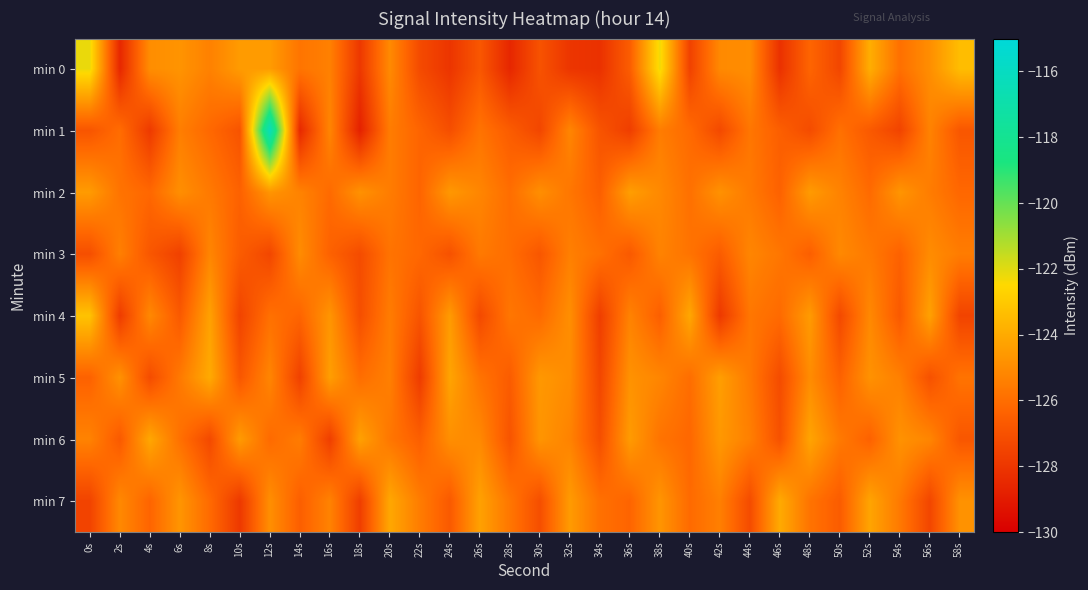

Reading left to right, extract all data points from this chart.

min 0: 0s=-122.2	2s=-128.5	4s=-124.9	6s=-124.7	8s=-125.4	10s=-124.5	12s=-124.5	14s=-125.8	16s=-125.4	18s=-127.9	20s=-125.1	22s=-127.2	24s=-128.0	26s=-126.8	28s=-128.6	30s=-126.9	32s=-128.0	34s=-128.2	36s=-126.6	38s=-122.3	40s=-127.6	42s=-125.1	44s=-124.9	46s=-128.2	48s=-126.3	50s=-127.4	52s=-123.9	54s=-125.9	56s=-124.9	58s=-123.4
min 1: 0s=-126.9	2s=-126.0	4s=-127.9	6s=-125.5	8s=-126.2	10s=-126.9	12s=-116.3	14s=-128.5	16s=-125.2	18s=-128.8	20s=-125.5	22s=-126.3	24s=-127.1	26s=-125.8	28s=-126.6	30s=-127.4	32s=-125.2	34s=-126.9	36s=-127.7	38s=-125.5	40s=-126.1	42s=-127.3	44s=-125.7	46s=-126.5	48s=-127.2	50s=-125.9	52s=-126.7	54s=-127.5	56s=-125.3	58s=-126.8
min 2: 0s=-124.5	2s=-125.8	4s=-126.2	6s=-124.9	8s=-125.6	10s=-126.4	12s=-124.7	14s=-125.3	16s=-126.1	18s=-124.8	20s=-125.5	22s=-126.3	24s=-124.6	26s=-125.2	28s=-126.0	30s=-124.9	32s=-125.7	34s=-126.5	36s=-124.4	38s=-125.1	40s=-125.9	42s=-124.8	44s=-125.6	46s=-126.4	48s=-124.5	50s=-125.3	52s=-126.1	54s=-124.7	56s=-125.5	58s=-126.2
min 3: 0s=-127.1	2s=-125.4	4s=-126.8	6s=-127.6	8s=-125.2	10s=-126.6	12s=-127.4	14s=-125.0	16s=-126.4	18s=-127.2	20s=-125.8	22s=-126.2	24s=-127.0	26s=-125.6	28s=-126.0	30s=-126.8	32s=-125.4	34s=-125.9	36s=-126.7	38s=-125.3	40s=-125.8	42s=-126.6	44s=-125.2	46s=-125.7	48s=-126.5	50s=-125.1	52s=-125.6	54s=-126.4	56s=-125.0	58s=-125.5
min 4: 0s=-123.2	2s=-127.8	4s=-125.1	6s=-126.7	8s=-124.3	10s=-127.5	12s=-125.9	14s=-126.3	16s=-124.7	18s=-127.1	20s=-125.5	22s=-126.9	24s=-124.5	26s=-127.3	28s=-125.7	30s=-126.1	32s=-124.9	34s=-127.7	36s=-125.3	38s=-126.5	40s=-124.1	42s=-127.9	44s=-125.7	46s=-126.1	48s=-124.5	50s=-127.3	52s=-125.1	54s=-126.7	56s=-124.3	58s=-127.5
min 5: 0s=-126.4	2s=-124.8	4s=-127.2	6s=-125.6	8s=-124.0	10s=-126.8	12s=-125.2	14s=-127.6	16s=-124.4	18s=-126.0	20s=-125.4	22s=-127.8	24s=-124.2	26s=-125.8	28s=-126.6	30s=-124.6	32s=-125.0	34s=-127.4	36s=-124.8	38s=-125.2	40s=-126.0	42s=-124.4	44s=-125.6	46s=-127.2	48s=-125.0	50s=-126.4	52s=-124.8	54s=-125.4	56s=-127.0	58s=-125.8
min 6: 0s=-125.3	2s=-126.7	4s=-124.1	6s=-125.9	8s=-127.3	10s=-124.5	12s=-126.1	14s=-125.5	16s=-127.7	18s=-124.3	20s=-125.7	22s=-126.5	24s=-124.9	26s=-125.1	28s=-126.9	30s=-124.7	32s=-125.3	34s=-127.1	36s=-124.5	38s=-125.8	40s=-126.2	42s=-124.6	44s=-125.4	46s=-127.0	48s=-124.2	50s=-125.6	52s=-126.4	54s=-124.8	56s=-125.2	58s=-126.8
min 7: 0s=-127.5	2s=-125.1	4s=-126.3	6s=-124.7	8s=-126.1	10s=-127.9	12s=-124.9	14s=-126.5	16s=-125.3	18s=-127.7	20s=-124.1	22s=-125.5	24s=-126.7	26s=-124.3	28s=-125.7	30s=-127.1	32s=-124.5	34s=-125.9	36s=-126.3	38s=-124.7	40s=-126.1	42s=-125.4	44s=-127.2	46s=-124.0	48s=-125.8	50s=-126.6	52s=-124.2	54s=-125.6	56s=-127.4	58s=-124.8